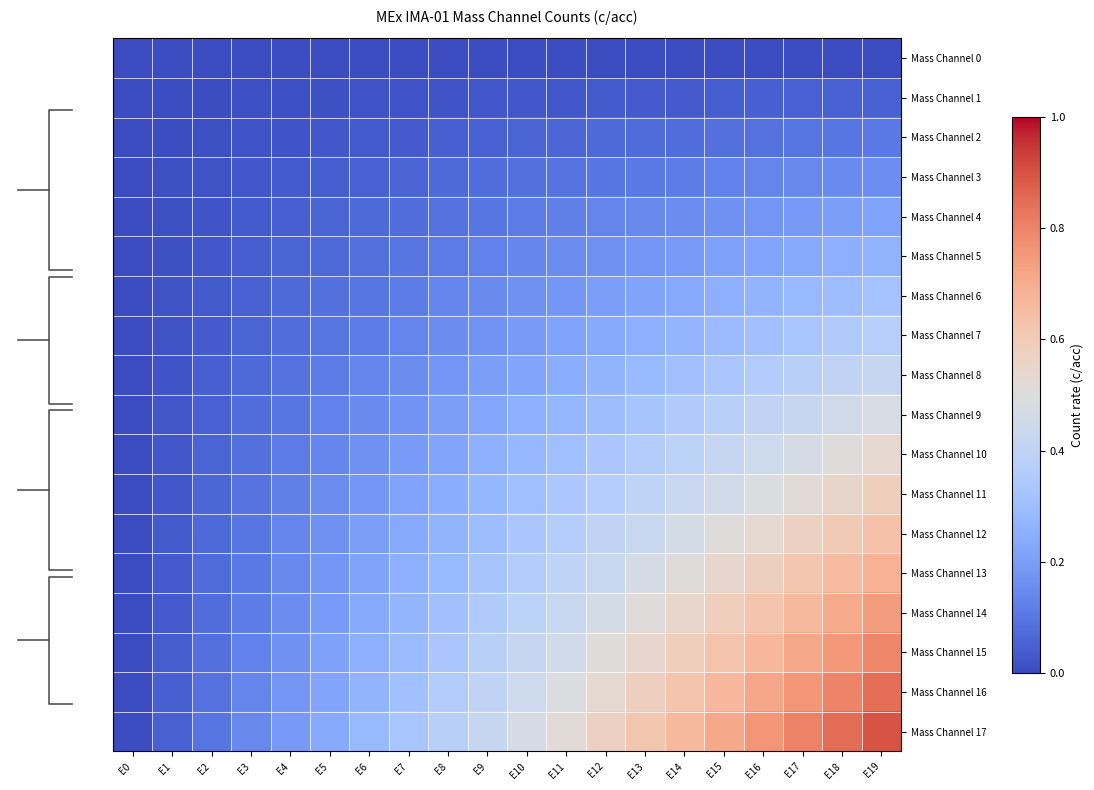

What is the difference between the second highest and minimum values in the Mass Channel 17 series?

0.8